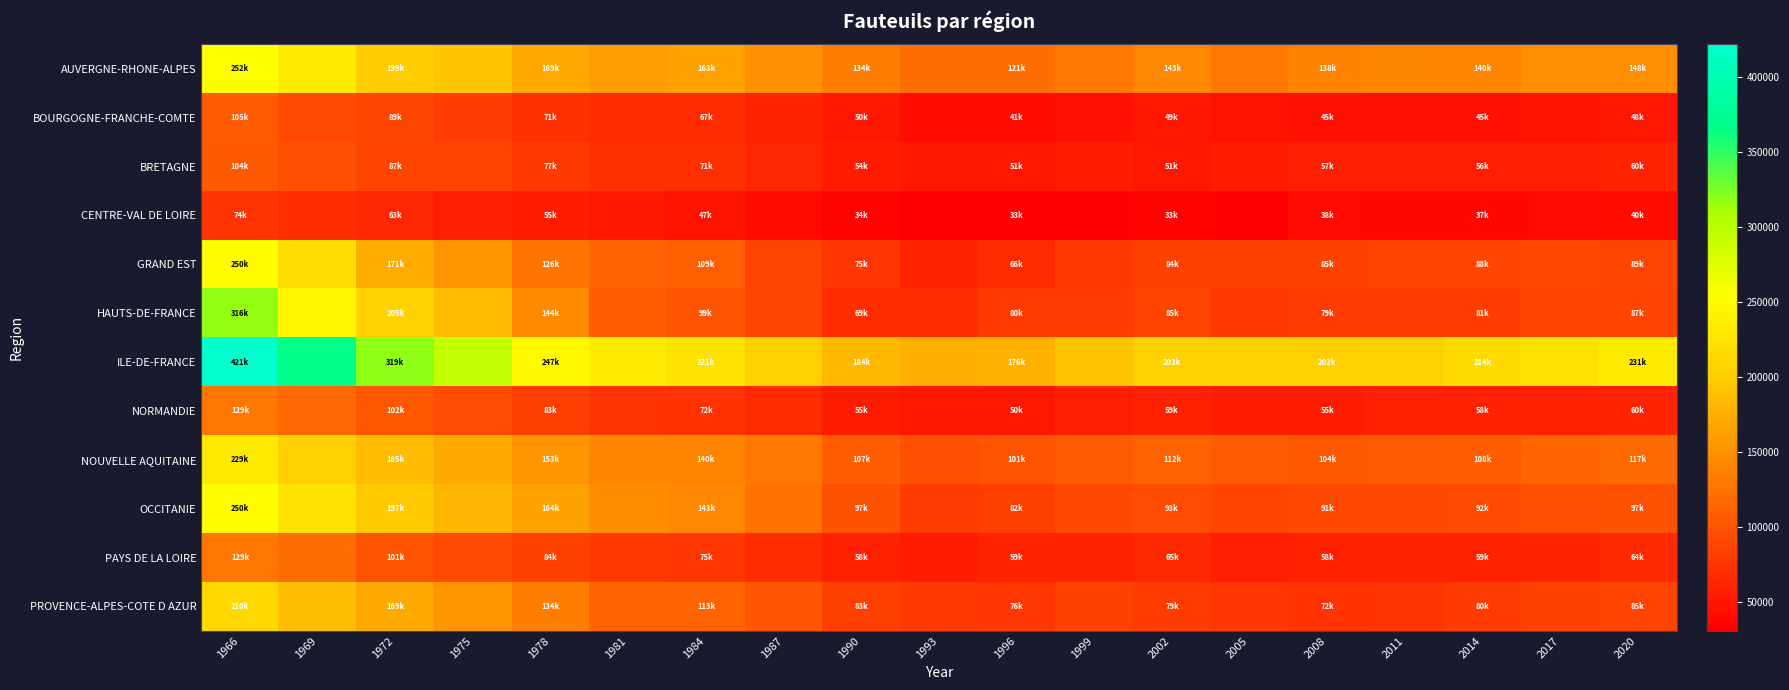

Reading right to left, extract all data points from this chart.

AUVERGNE-RHONE-ALPES: 2020=148640	2017=149235	2014=140105	2011=140501	2008=138059	2005=129280	2002=143018	1999=130611	1996=121573	1993=120906	1990=134699	1987=150376	1984=163647	1981=159281	1978=169086	1975=194004	1972=199148	1969=232259	1966=252759
BOURGOGNE-FRANCHE-COMTE: 2020=48835	2017=47062	2014=45324	2011=45754	2008=45729	2005=46690	2002=49428	1999=45188	1996=41993	1993=43016	1990=50649	1987=60213	1984=67659	1981=67640	1978=71477	1975=81105	1972=89972	1969=93126	1966=105681
BRETAGNE: 2020=60743	2017=57635	2014=56757	2011=56568	2008=57006	2005=55802	2002=51510	1999=55494	1996=51712	1993=50429	1990=54383	1987=63620	1984=71176	1981=71051	1978=77936	1975=86280	1972=87683	1969=97085	1966=104157
CENTRE-VAL DE LOIRE: 2020=40397	2017=38184	2014=37448	2011=37529	2008=38168	2005=32088	2002=33937	1999=32110	1996=33096	1993=30498	1990=34869	1987=40460	1984=47405	1981=49305	1978=55842	1975=57819	1972=63730	1969=69226	1966=74674
GRAND EST: 2020=89489	2017=90896	2014=88253	2011=86654	2008=85106	2005=84109	2002=84407	1999=77920	1996=66711	1993=61048	1990=75010	1987=88932	1984=109695	1981=113894	1978=126938	1975=152137	1972=171694	1969=217185	1966=250941
HAUTS-DE-FRANCE: 2020=87079	2017=85699	2014=81947	2011=79807	2008=79552	2005=79087	2002=85988	1999=80525	1996=80903	1993=67310	1990=69931	1987=89467	1984=99314	1981=108377	1978=144595	1975=185797	1972=205049	1969=243074	1966=316575
ILE-DE-FRANCE: 2020=231113	2017=224123	2014=214922	2011=203953	2008=202678	2005=203820	2002=203622	1999=191077	1996=176352	1993=175227	1990=184365	1987=202314	1984=221700	1981=231151	1978=247852	1975=292290	1972=319185	1969=365283	1966=421603
NORMANDIE: 2020=60185	2017=59490	2014=58234	2011=58966	2008=55837	2005=55737	2002=59350	1999=57918	1996=50255	1993=50121	1990=55367	1987=65708	1984=72219	1981=73921	1978=83812	1975=93838	1972=102693	1969=116689	1966=129003
NOUVELLE AQUITAINE: 2020=117647	2017=115921	2014=108079	2011=105467	2008=104955	2005=105610	2002=112649	1999=106431	1996=101008	1993=97221	1990=107236	1987=130667	1984=140159	1981=140366	1978=153450	1975=168397	1972=185603	1969=204343	1966=229946
OCCITANIE: 2020=97926	2017=96931	2014=92531	2011=90591	2008=91279	2005=88449	2002=93817	1999=90656	1996=82812	1993=80084	1990=97781	1987=123871	1984=143417	1981=148117	1978=164699	1975=181604	1972=197954	1969=223342	1966=250675
PAYS DE LA LOIRE: 2020=64620	2017=62270	2014=59605	2011=59595	2008=58520	2005=56498	2002=65122	1999=59581	1996=59976	1993=54091	1990=58860	1987=68087	1984=75326	1981=77604	1978=84590	1975=91906	1972=101798	1969=120749	1966=129435
PROVENCE-ALPES-COTE D AZUR: 2020=85719	2017=84194	2014=80263	2011=74129	2008=72602	2005=75016	2002=79606	1999=85322	1996=76289	1993=78439	1990=83923	1987=100532	1984=113878	1981=113896	1978=134487	1975=151934	1972=169877	1969=187121	1966=210773